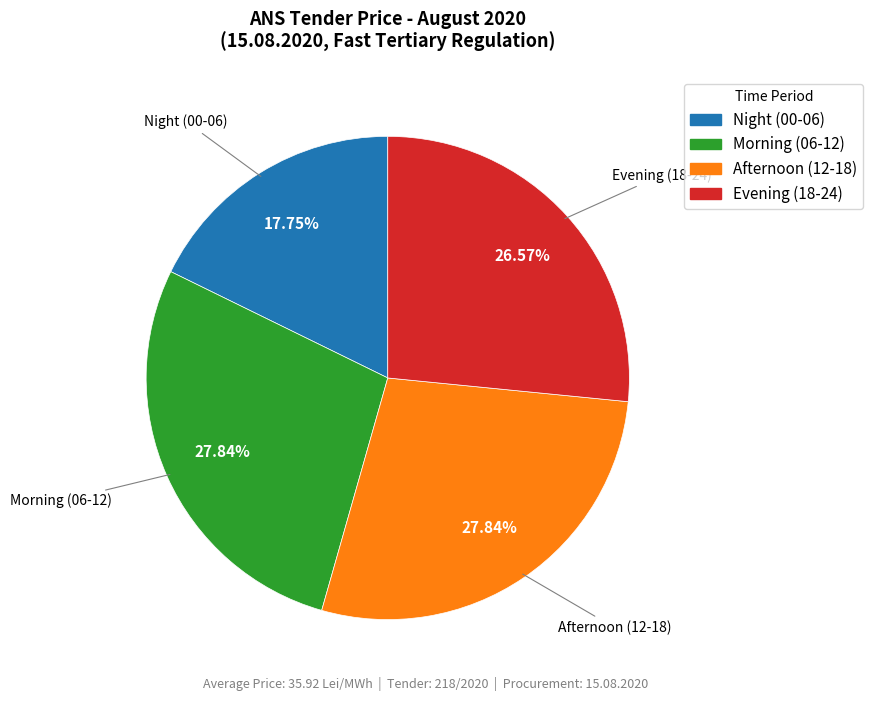

What is the ratio of the value at Morning (06-12) to the value at Evening (18-24)?

1.0